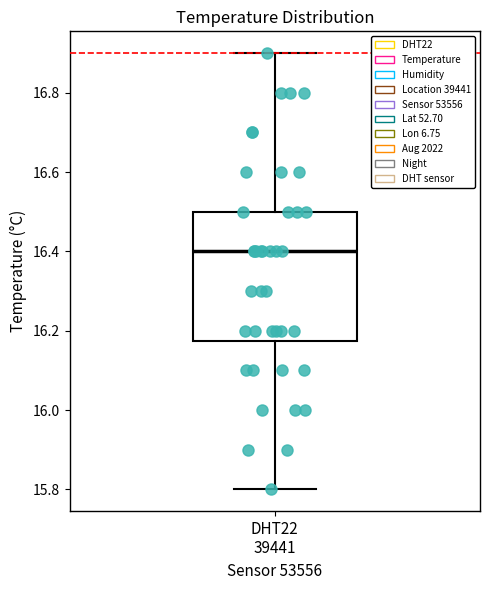

Transcribe this box plot: give where the median line is, the range the box spans, and where the two whiskers end, as read against the y-axis. The values are not printed on the chart, so give them approximately, as read against the axis.

median 16.40, box 16.18 to 16.50, whiskers 15.80 to 16.90